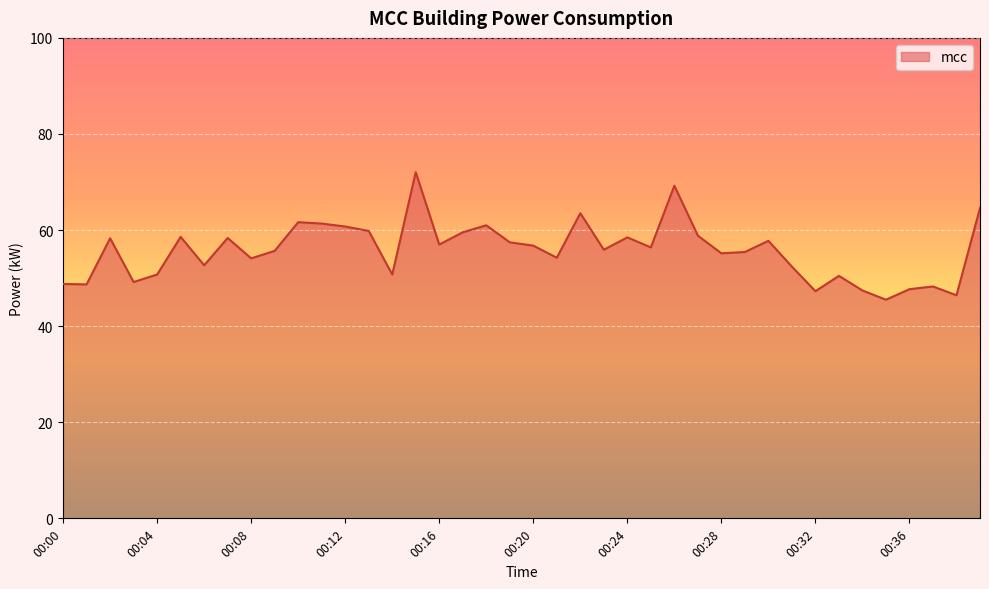

What is the difference between the maximum and minimum values?

26.5